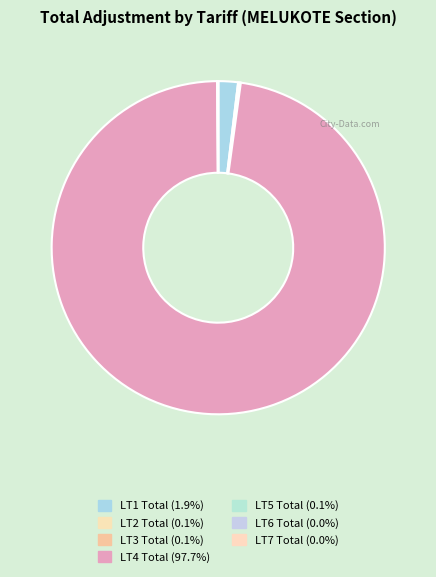

Which category has the smallest portion of the pie?

LT7 Total